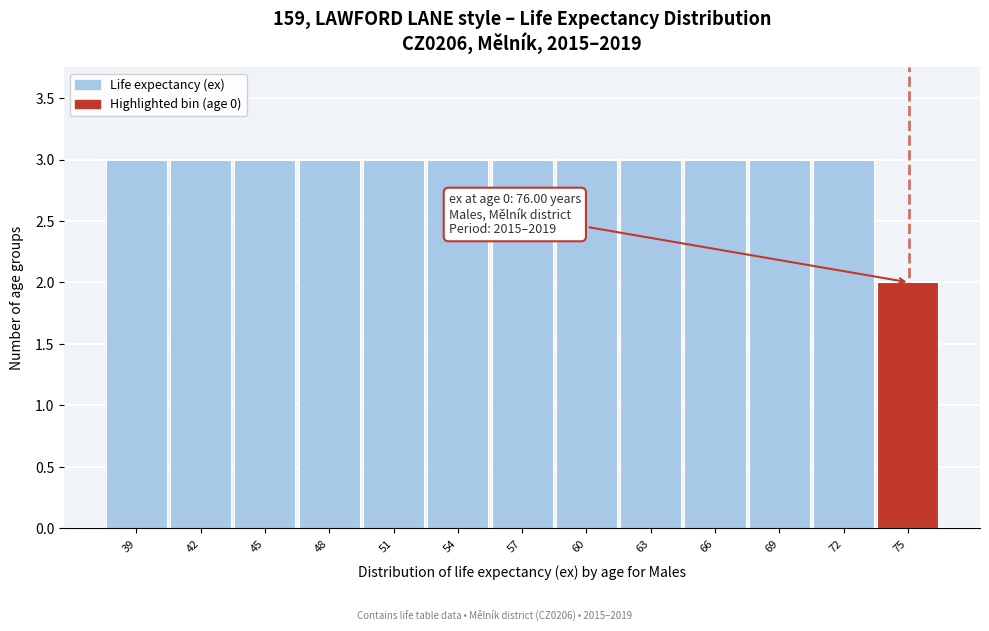

Reading left to right, transcribe all the data shown in this chart.

39=3	42=3	45=3	48=3	51=3	54=3	57=3	60=3	63=3	66=3	69=3	72=3	75=2